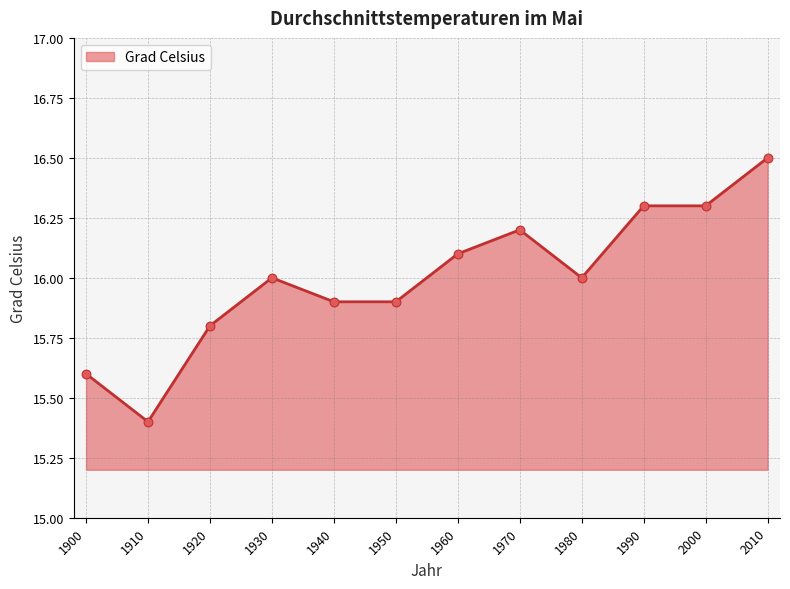

Which has a higher value, 1970 or 2010?

2010